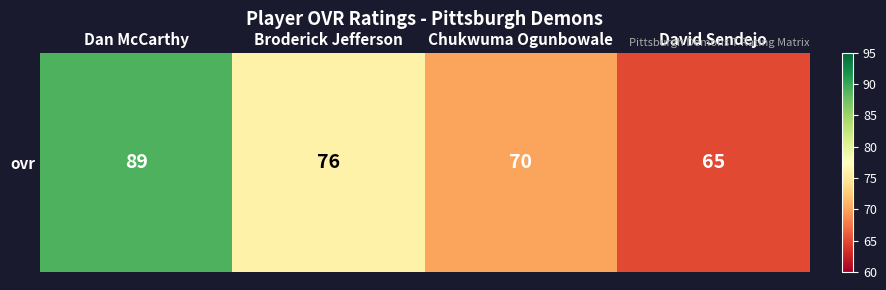

Where does the data first go above 76?

Dan McCarthy